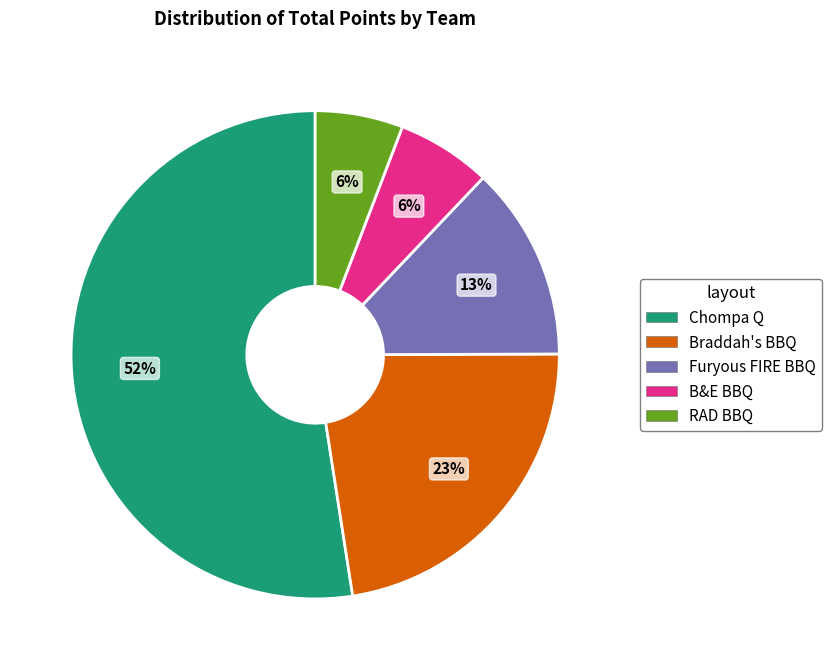

Combined, do Chompa Q and B&E BBQ account for over 50%?

Yes